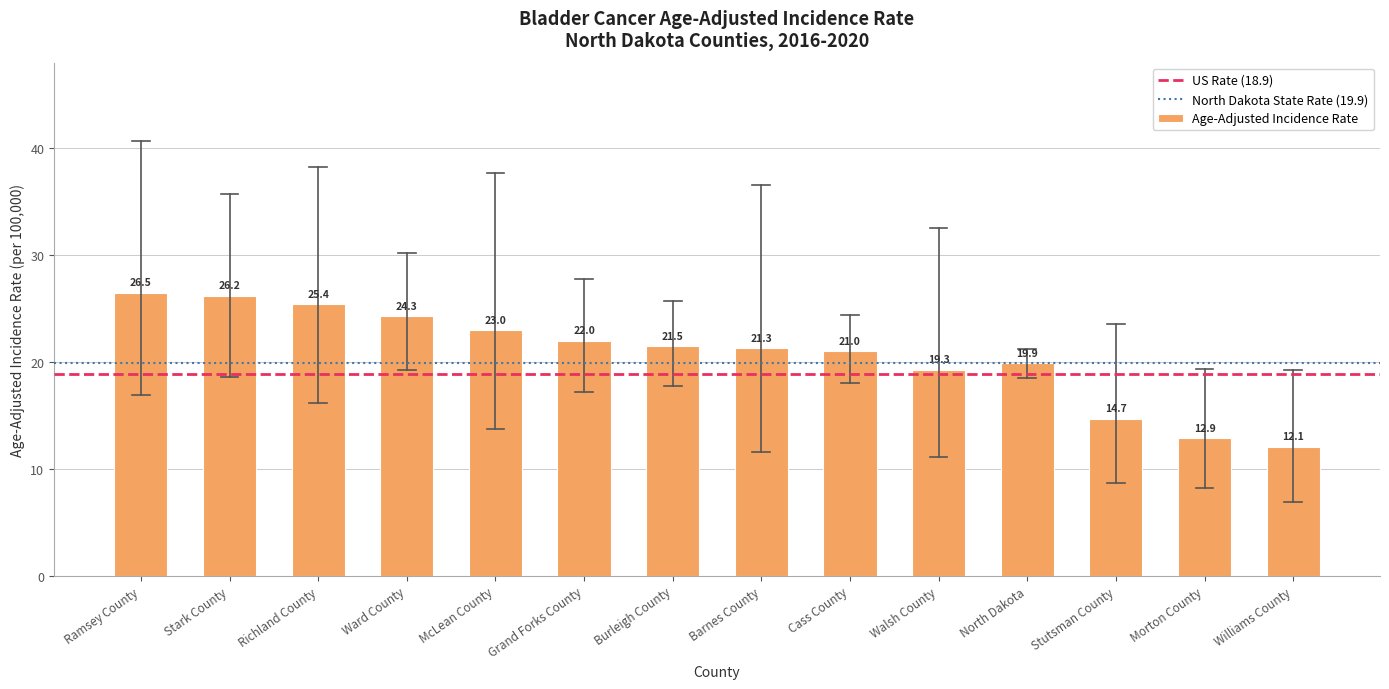

Between Williams County and Stutsman County, which is larger?

Stutsman County